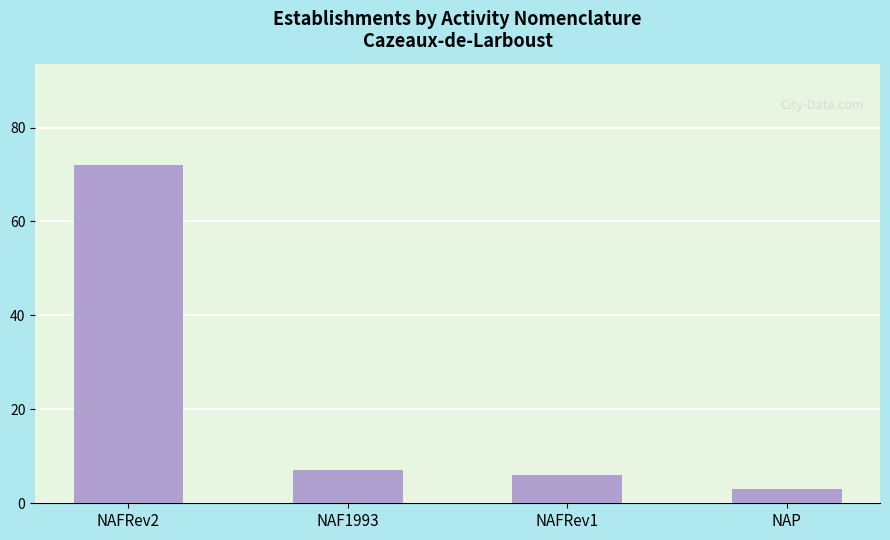

Reading left to right, transcribe all the data shown in this chart.

72	7	6	3